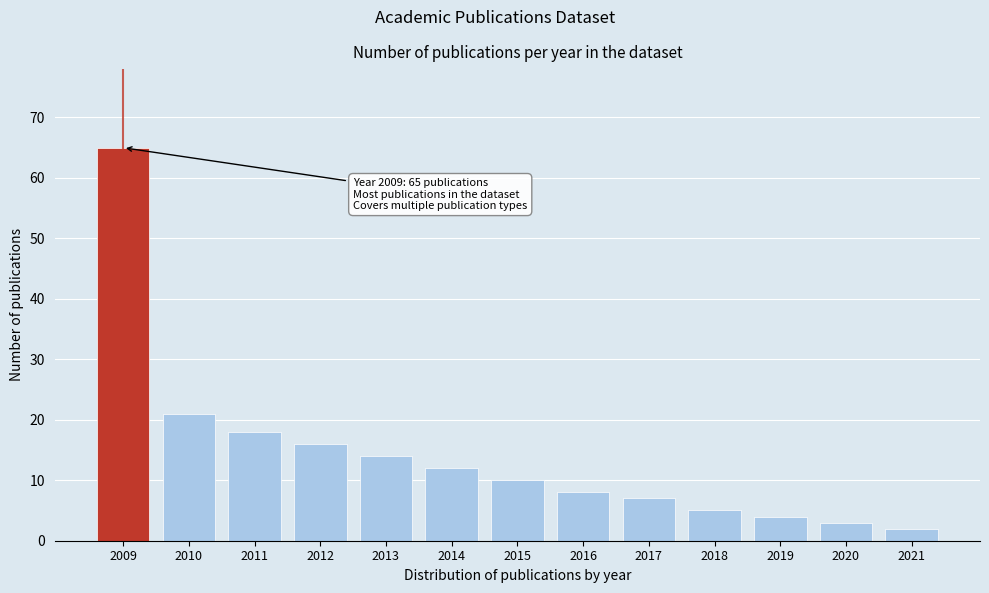

Reading right to left, what are all the values shown in this chart?

2	3	4	5	7	8	10	12	14	16	18	21	65